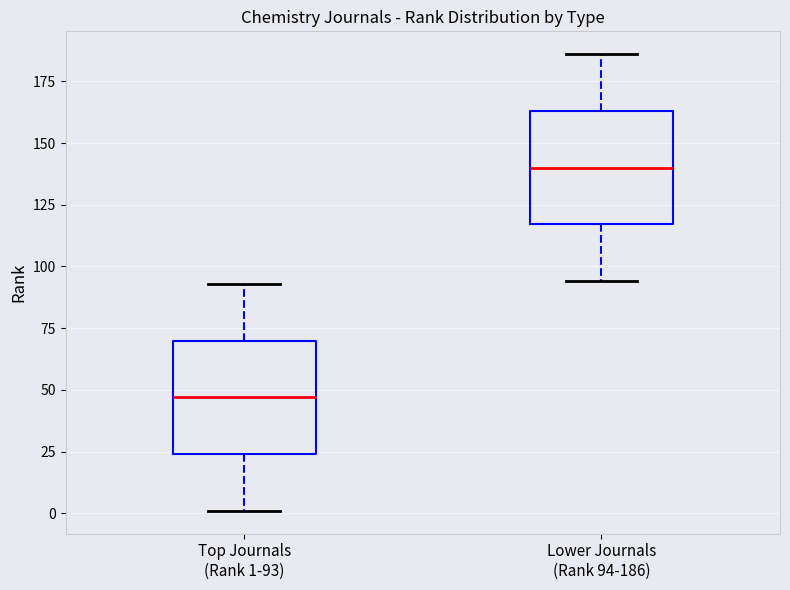

Reading left to right, read every box against the y-axis: the position of its median line, the range the box covers, and the ends of its whiskers. The values are not printed on the chart, so give them approximately, as read against the axis.

Top Journals (Rank 1-93): median 45, box 25 to 70, whiskers 0 to 95
Lower Journals (Rank 94-186): median 140, box 115 to 165, whiskers 95 to 185